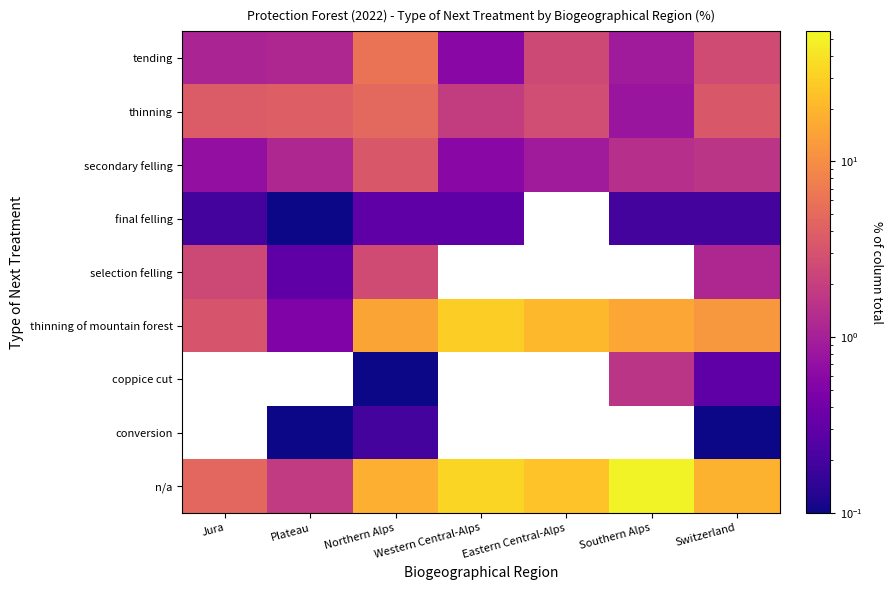

What is the sum of all secondary felling values?

9.8